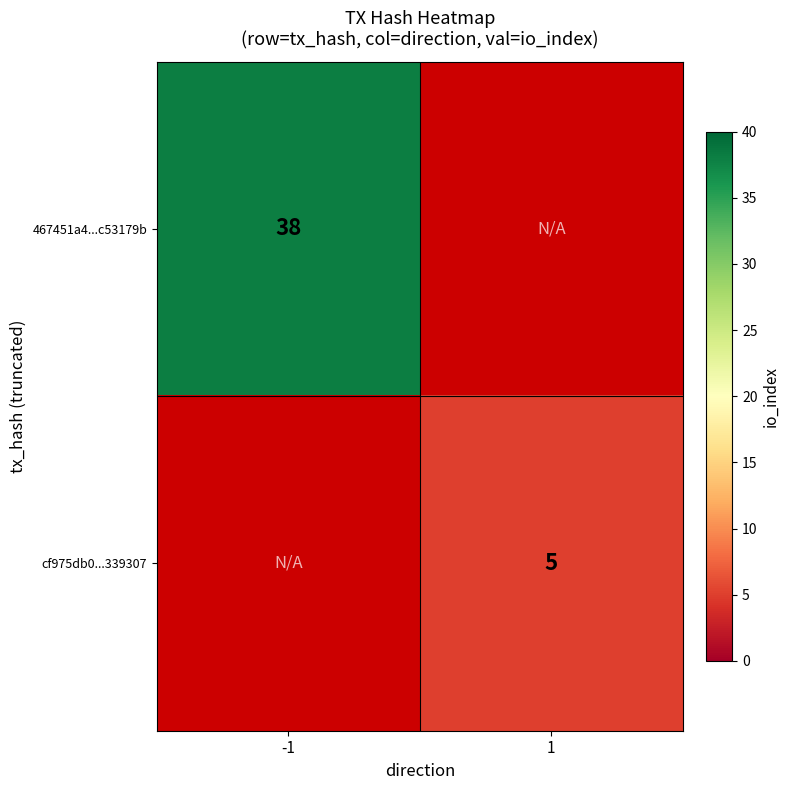

Is it true that cf975db0...339307 equals 5 at 1?

True